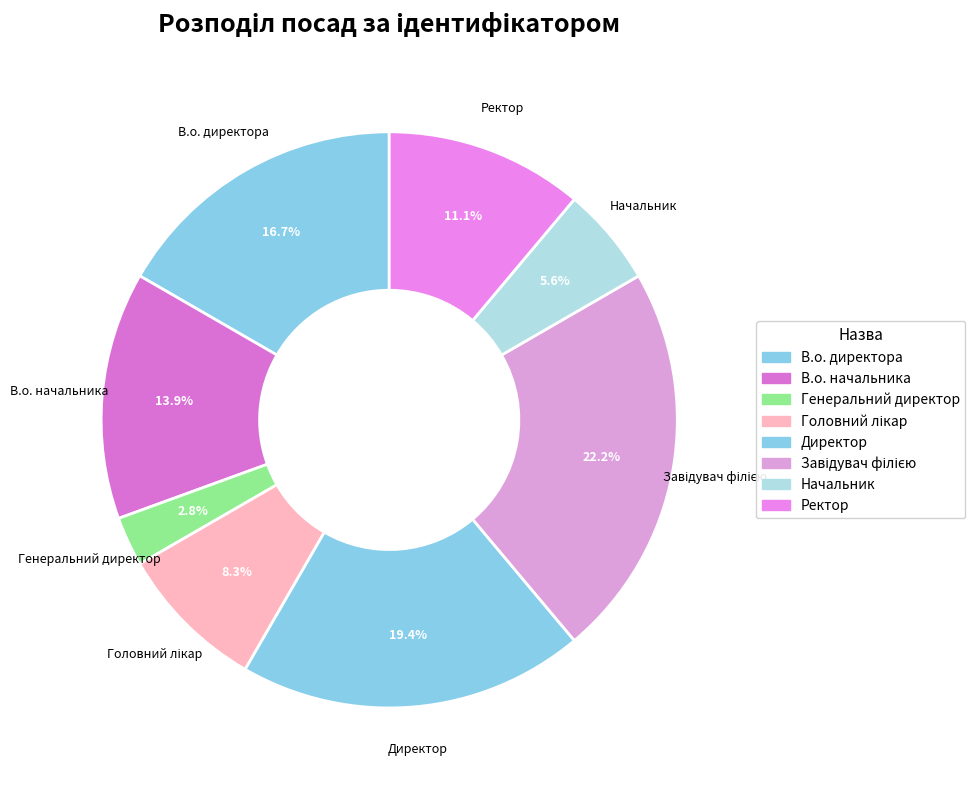

Is there a majority slice in this chart?

No